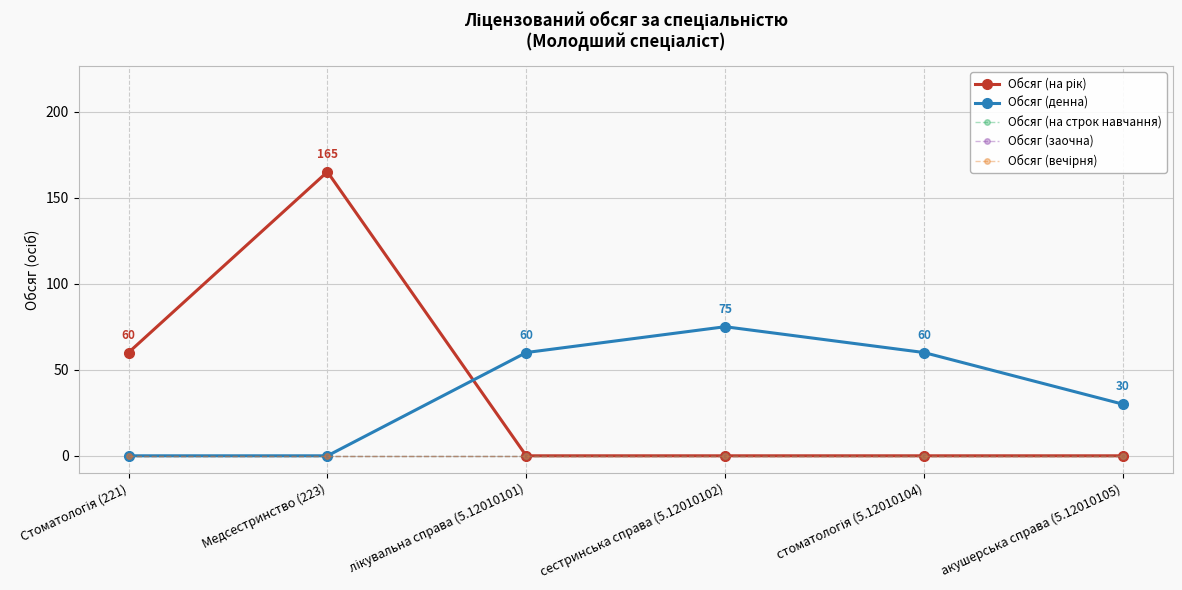

List the labels in order of Обсяг (на строк навчання) value, largest first.

Стоматологія (221), Медсестринство (223), лікувальна справа (5.12010101), сестринська справа (5.12010102), стоматологія (5.12010104), акушерська справа (5.12010105)